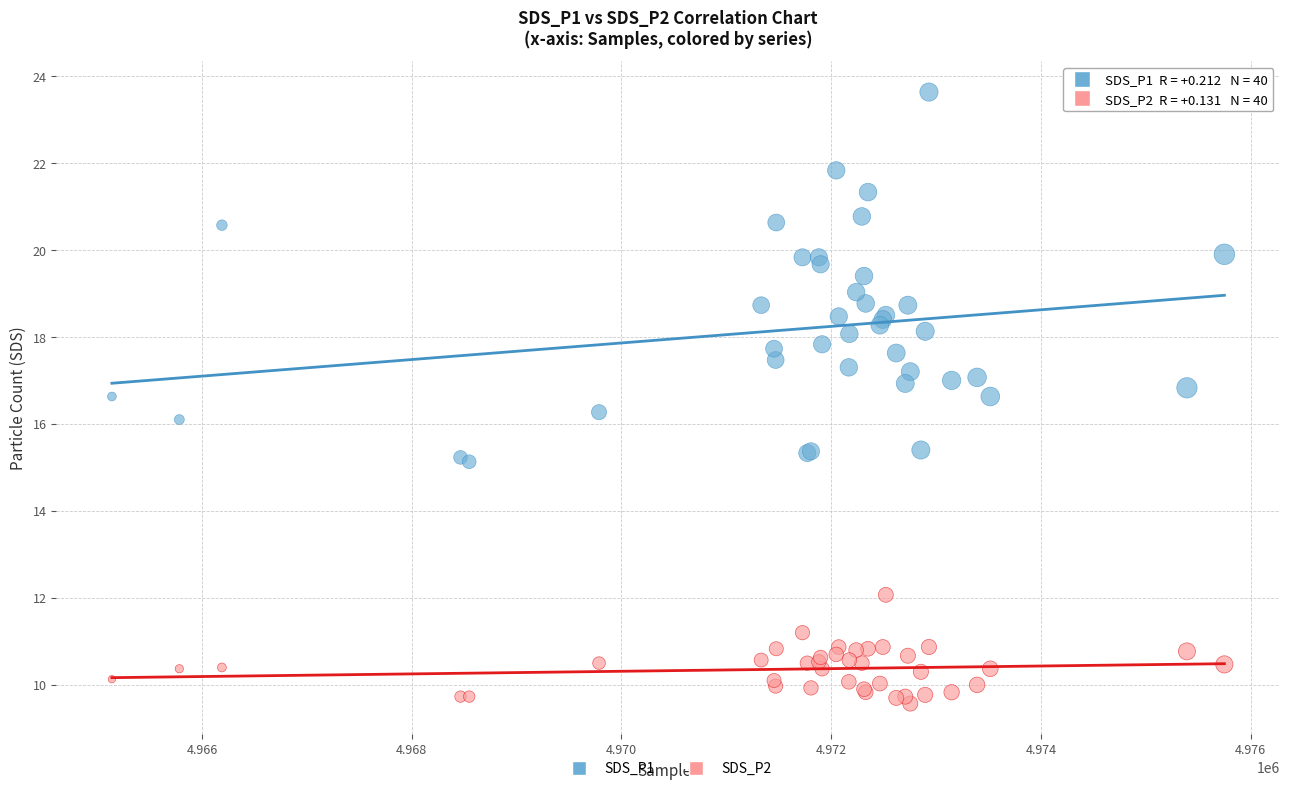

Which series has the widest spread of Y values?

SDS_P1